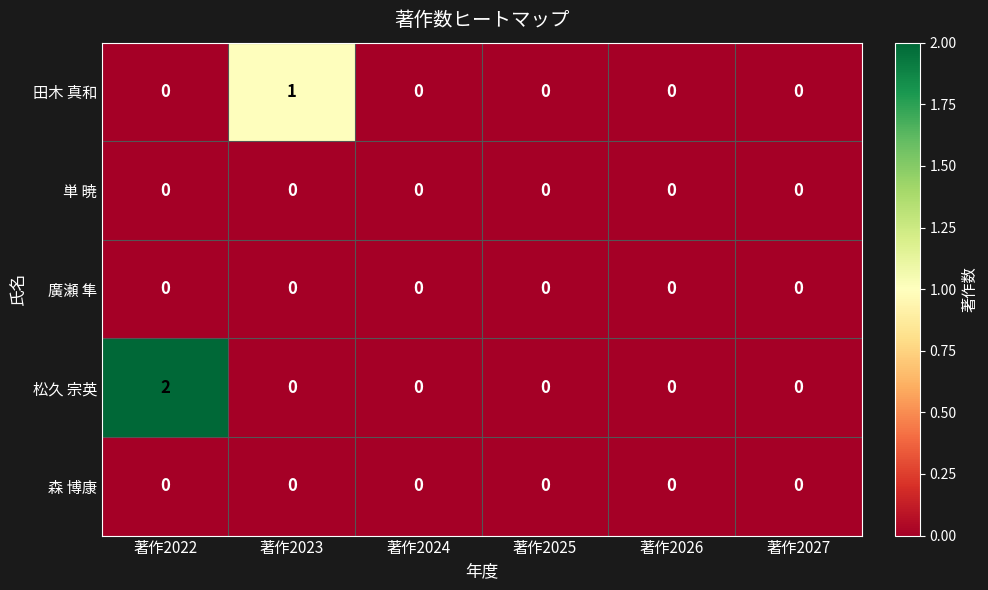

Which series has the largest total across all categories?

松久 宗英